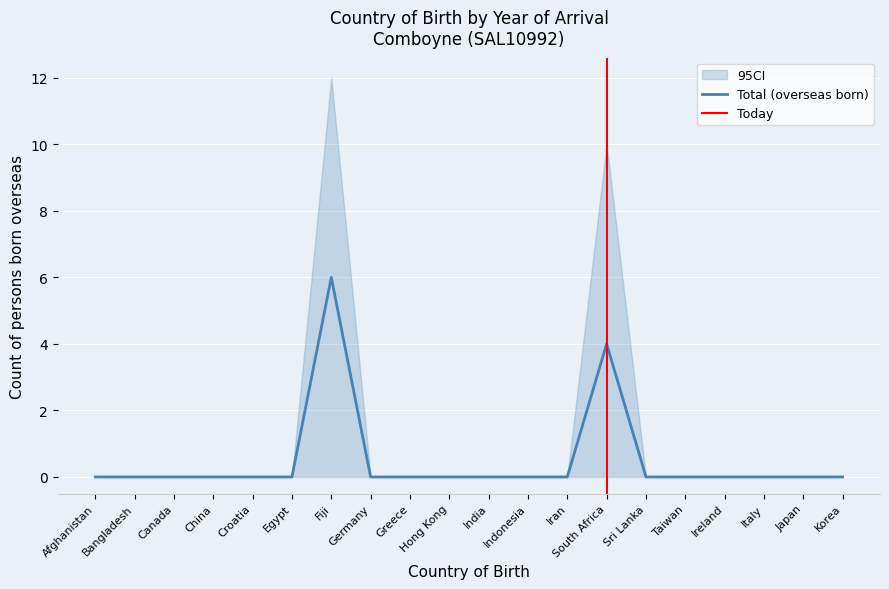

Is it true that CI_lower equals 0 at Afghanistan?

True